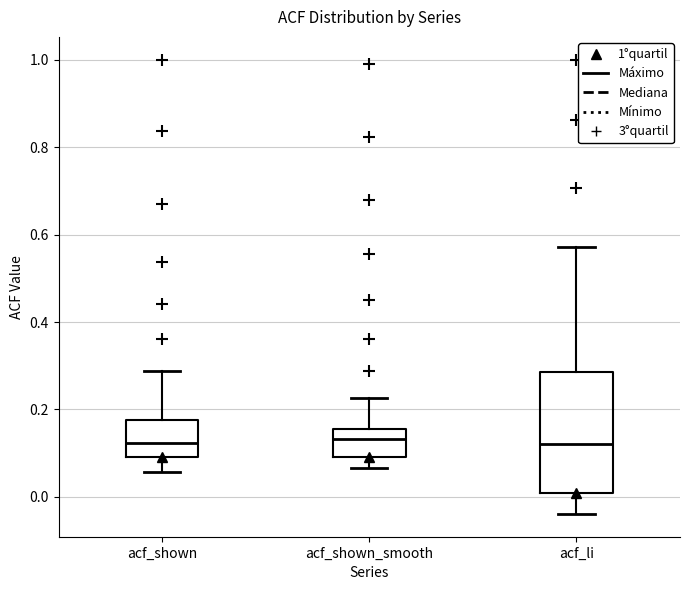

Reading left to right, transcribe this box plot: for each box, give where its median line is, the range the box spans, and where its two whiskers end, as read against the y-axis. The values are not printed on the chart, so give them approximately, as read against the axis.

acf_shown: median 0.12, box 0.10 to 0.18, whiskers 0.06 to 0.28
acf_shown_smooth: median 0.14, box 0.10 to 0.16, whiskers 0.06 to 0.22
acf_li: median 0.12, box 0.00 to 0.28, whiskers -0.04 to 0.58